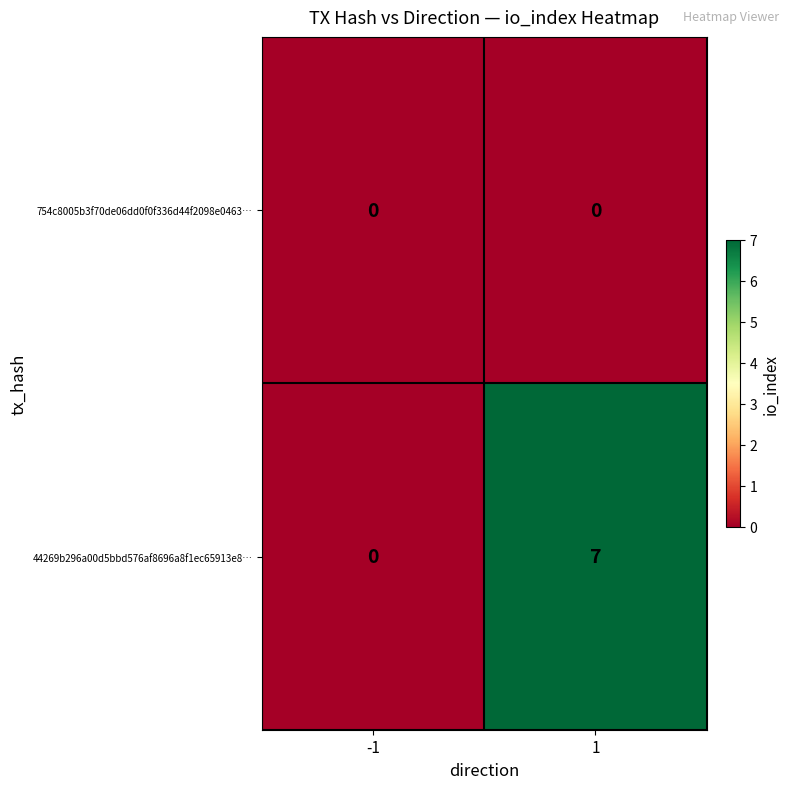

Rank the series by their average value, from highest to lowest.

44269b296a00d5bbd576af8696a8f1ec65913e8…, 754c8005b3f70de06dd0f0f336d44f2098e0463…